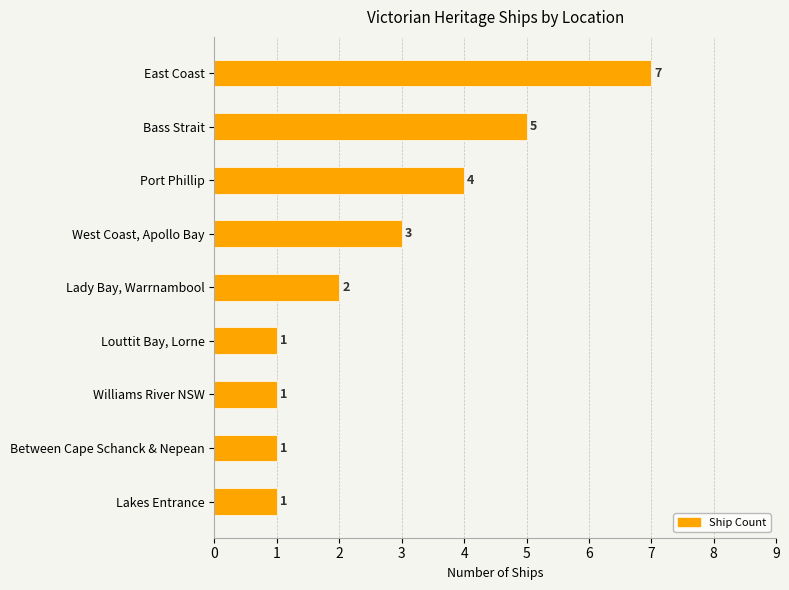

What is the sum of all values?

25